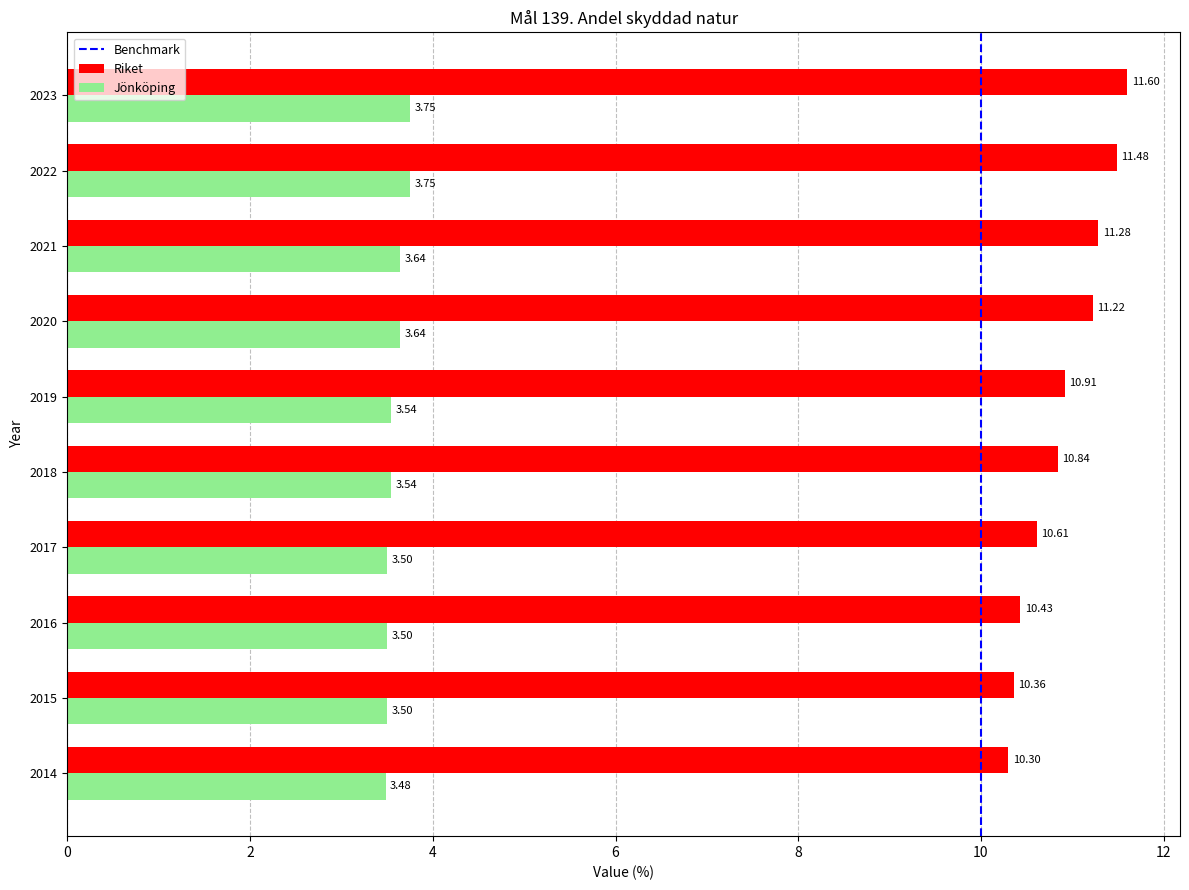

Rank the series by their maximum value, from highest to lowest.

Riket, Jönköping